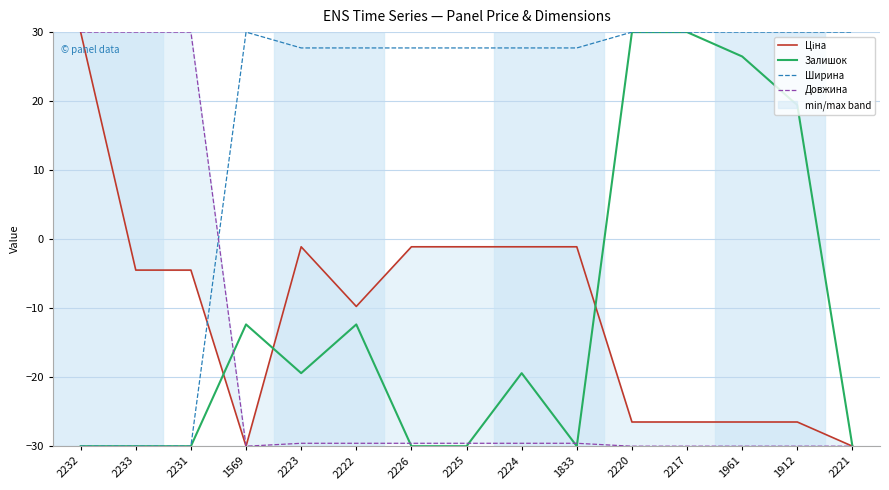

Rank the categories by Довжина value from lowest to highest.

1569, 2220, 2217, 1961, 1912, 2221, 2223, 2222, 2226, 2225, 2224, 1833, 2232, 2233, 2231